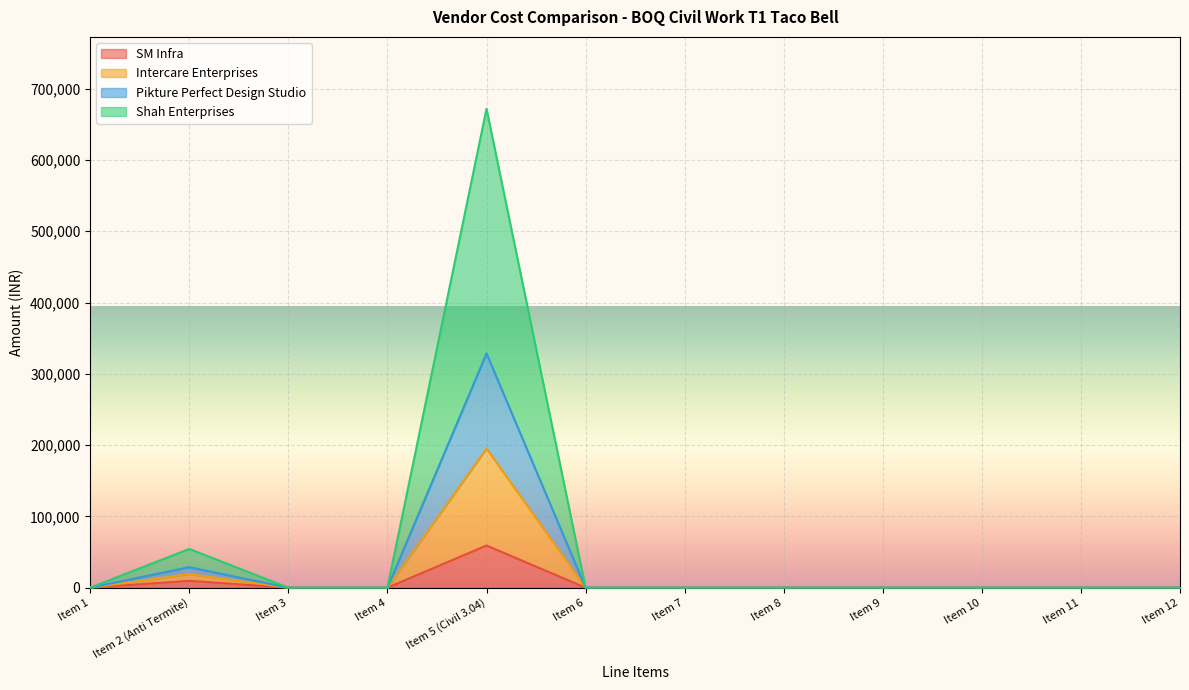

Is the value of SM Infra at Item 8 greater than the value of Intercare Enterprises at Item 4?

No